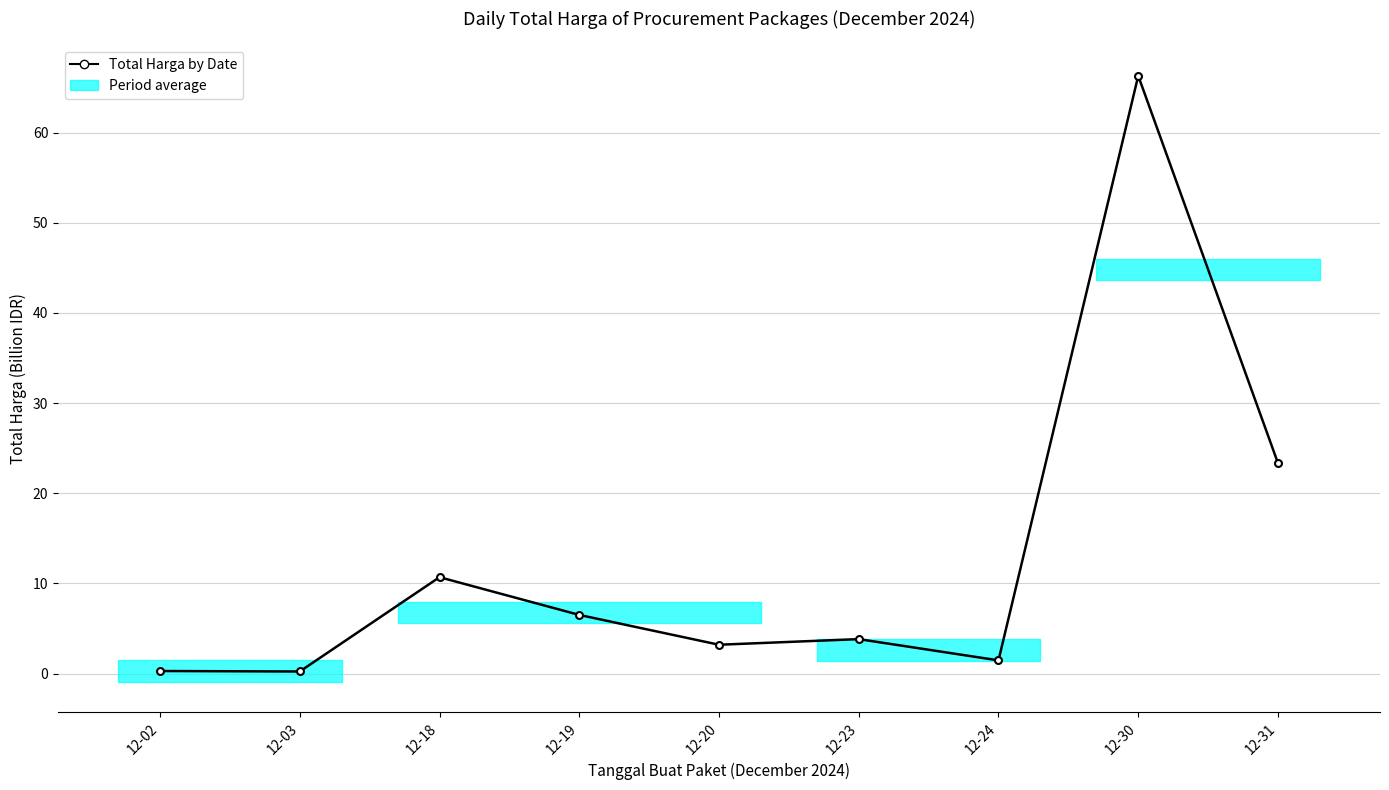

At which category does the chart reach its minimum across all series?

12-03